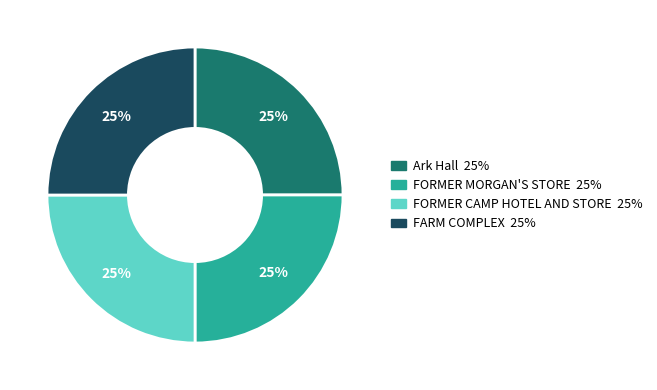

Does Ark Hall account for over 50% of the chart?

No